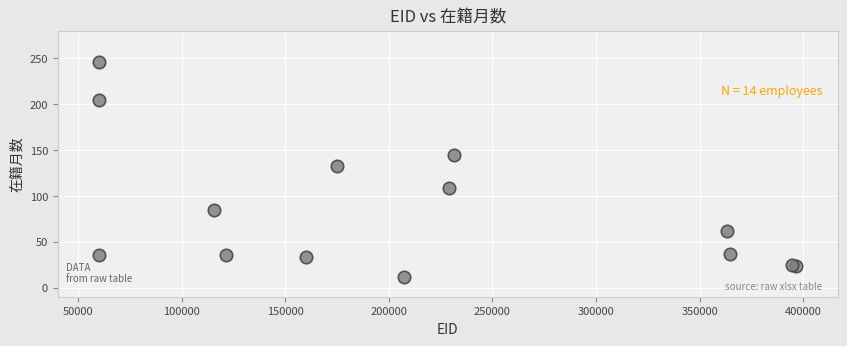

What Y value in the scatter plot is closest to 129?

132